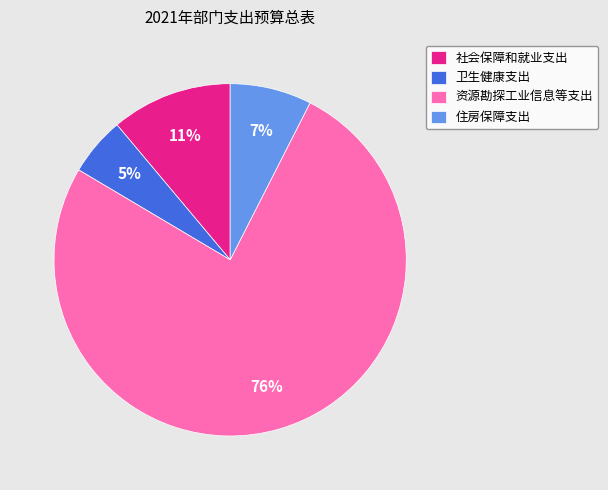

What percentage is the 社会保障和就业支出 slice, to the nearest percent?

11%